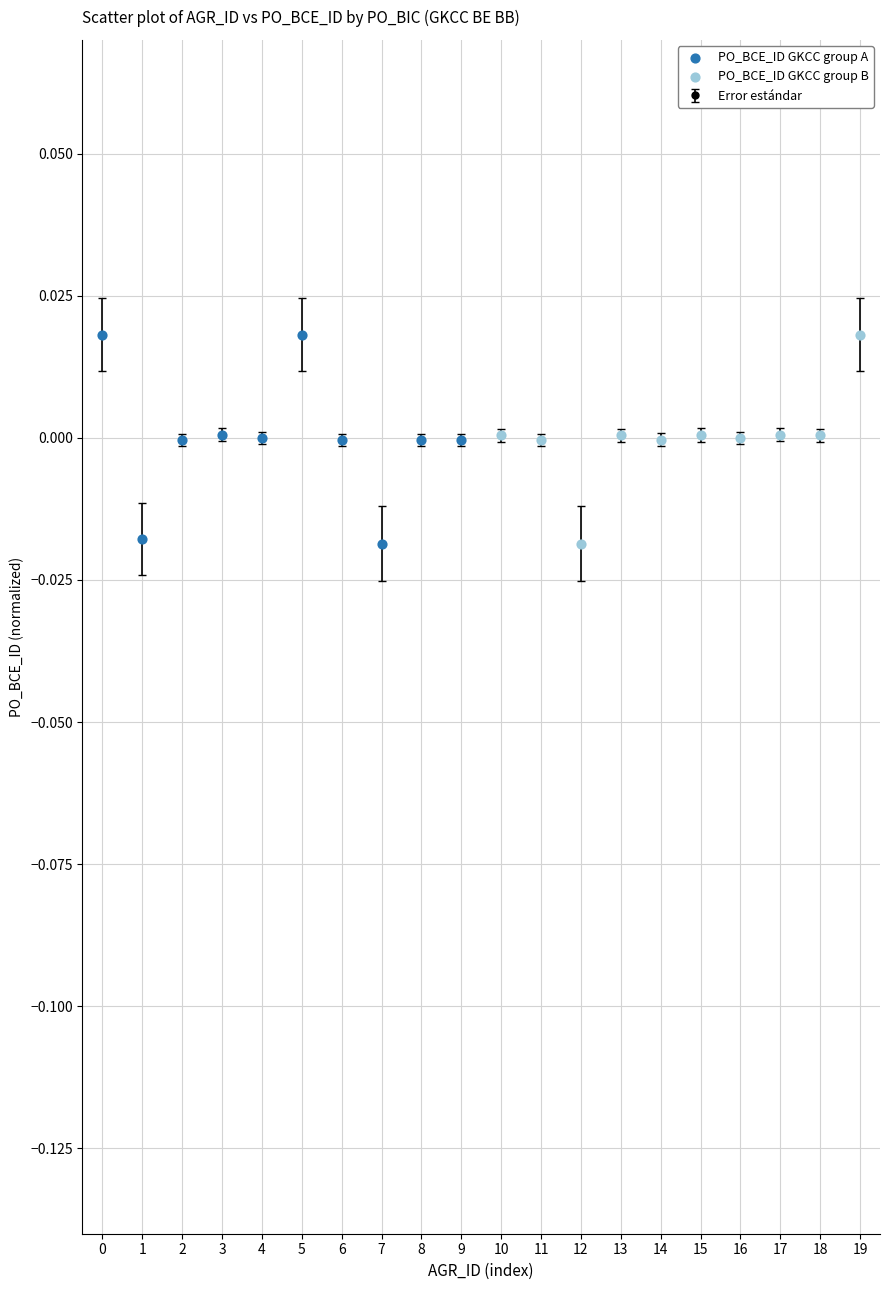

At which category does the data reach its first local valley?

1